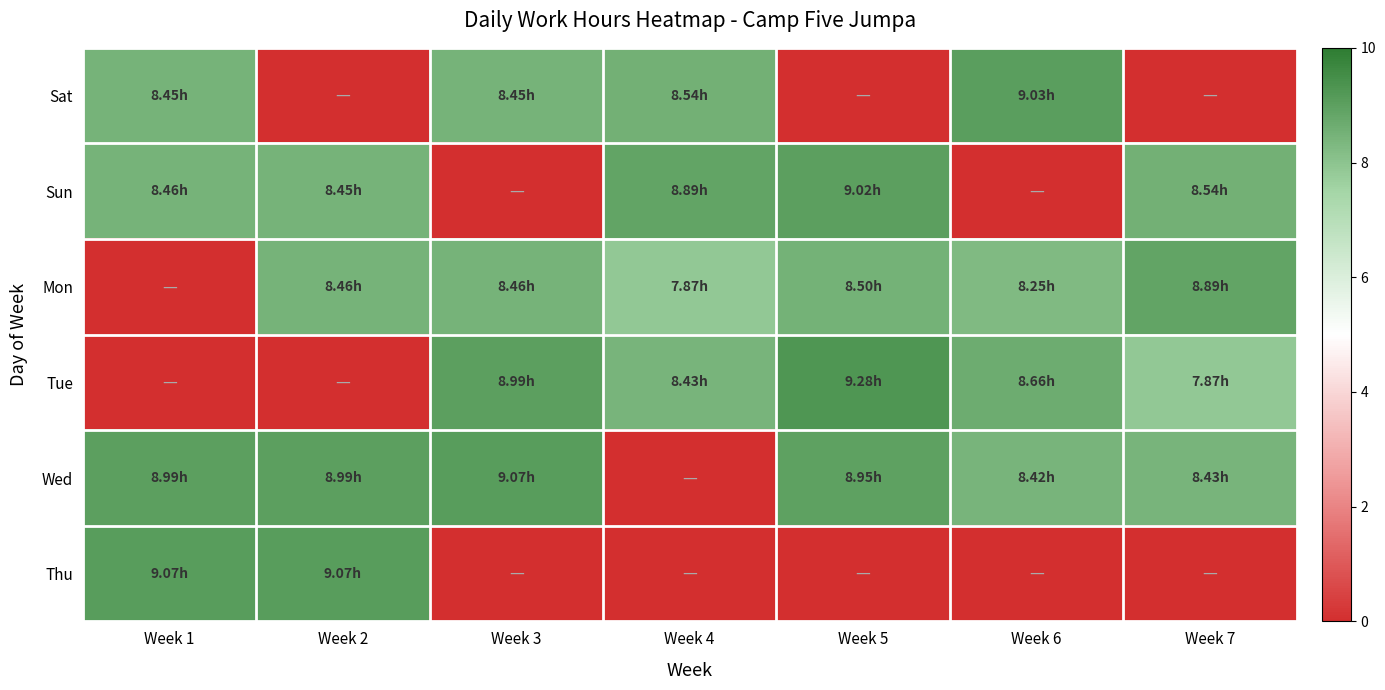

Which series has the widest spread of values?

Tue